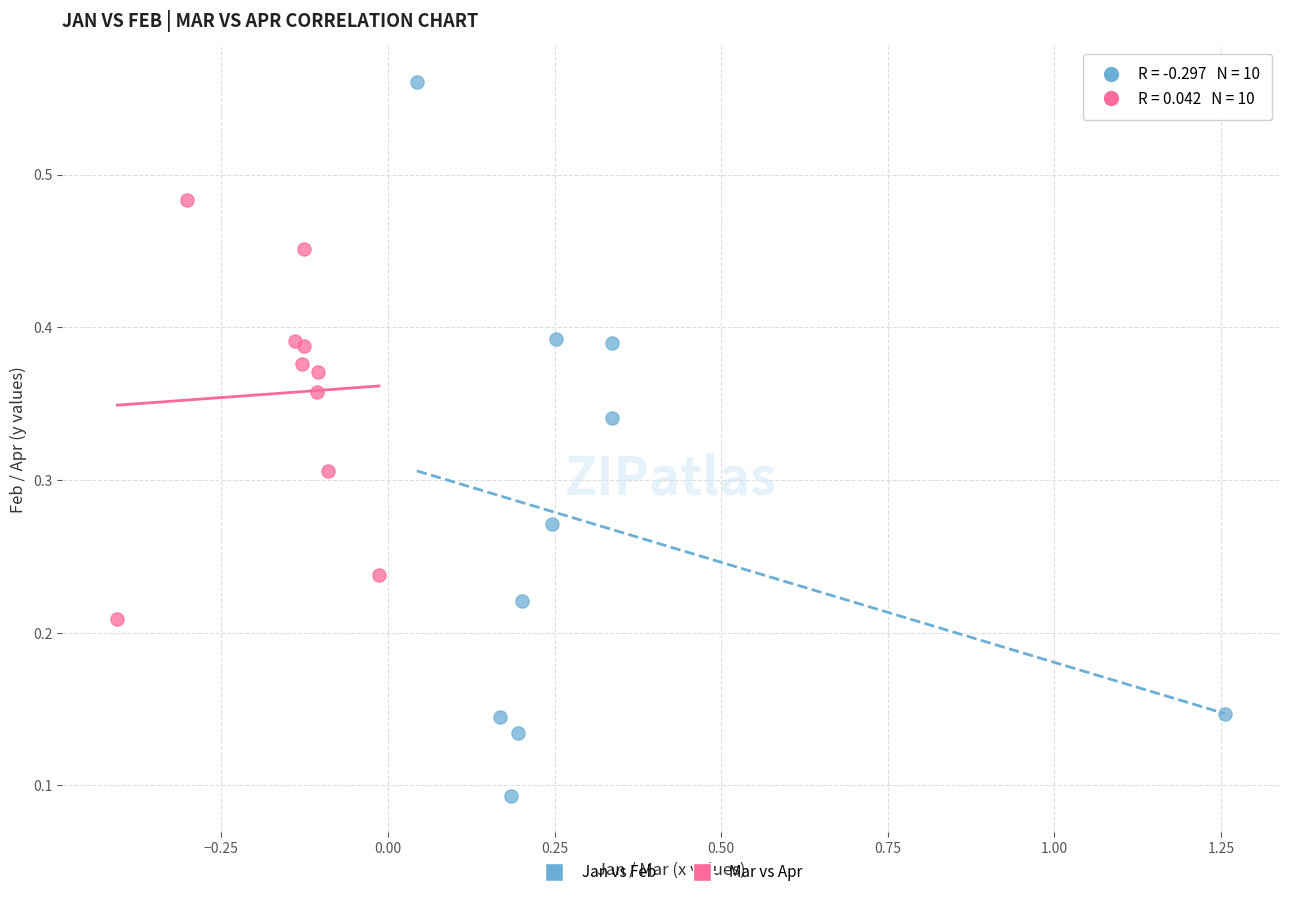

Which series has the widest spread of Y values?

Jan vs Feb